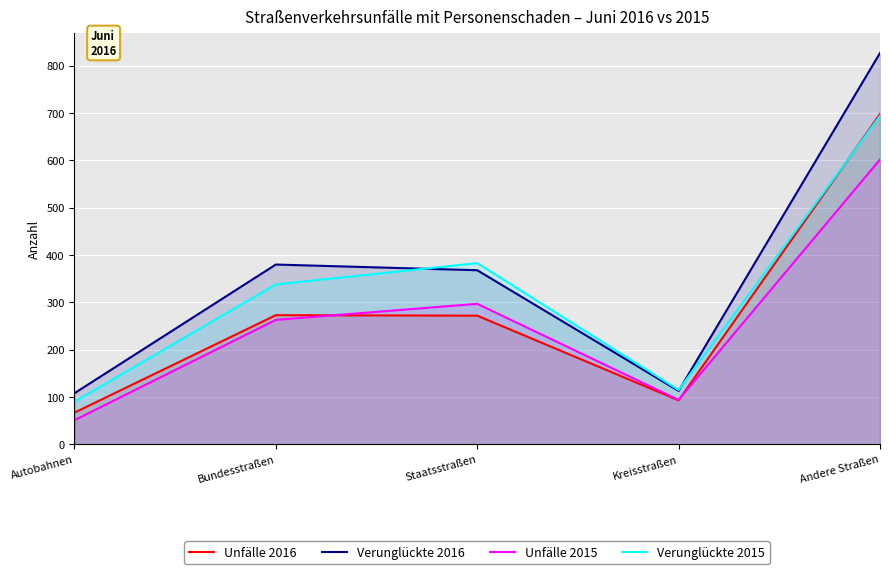

What is the average value of the Unfälle 2015 series?

261